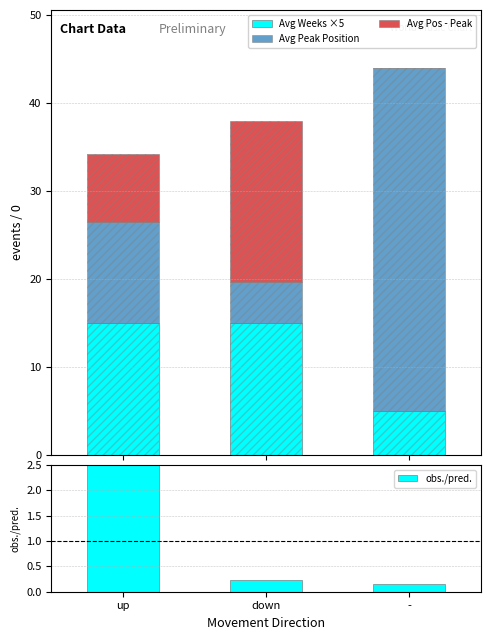

What is the difference between the second highest and minimum values in the obs./pred. series?

0.1